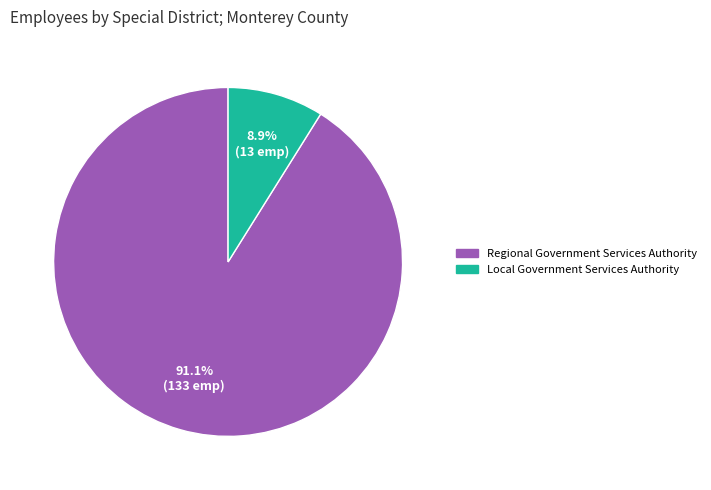

To the nearest percent, what portion does Regional Government Services Authority represent?

91%